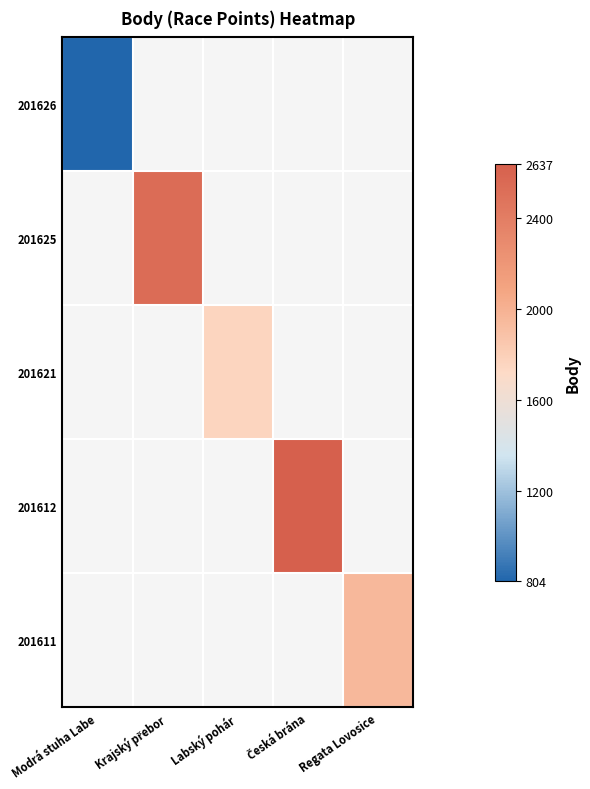

How many categories are shown in the chart?

5